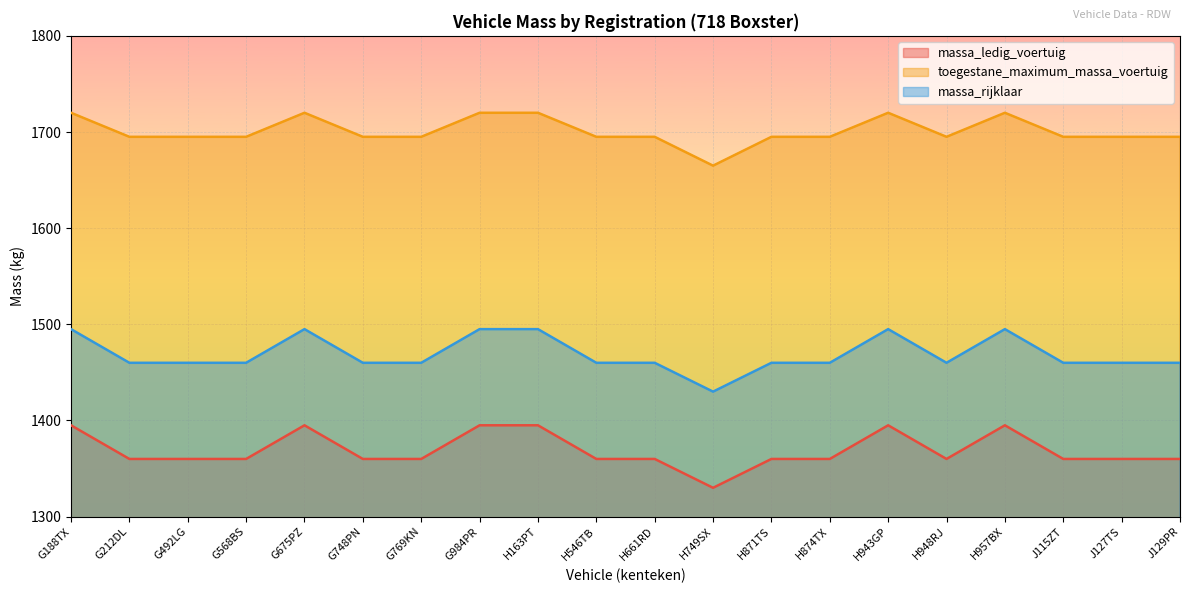

Is the value of toegestane_maximum_massa_voertuig at G568BS greater than the value of massa_rijklaar at G188TX?

Yes